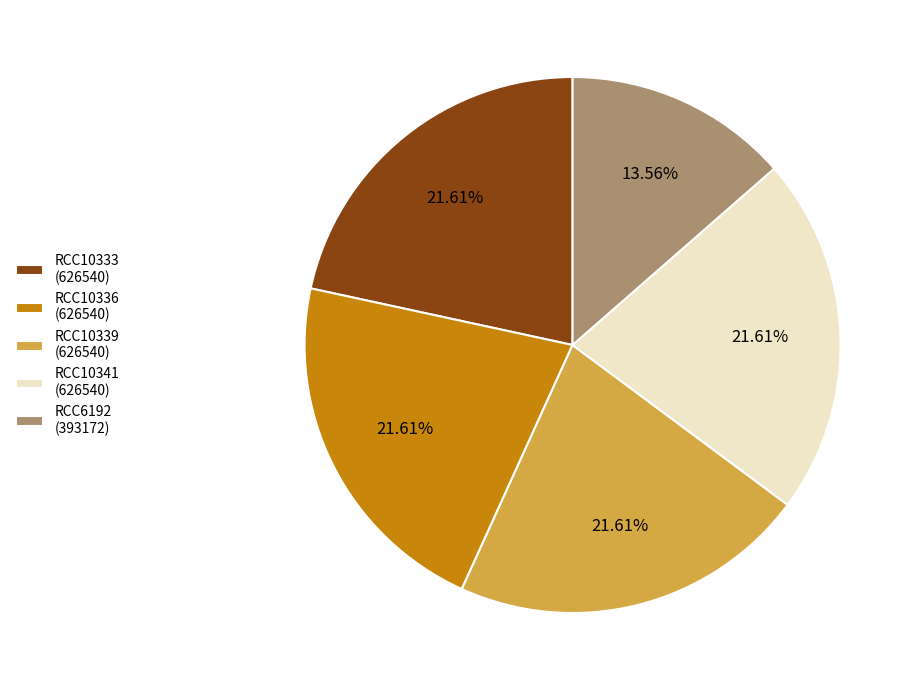

Is the sum of RCC10336 (626540) and RCC10341 (626540) greater than half?

No